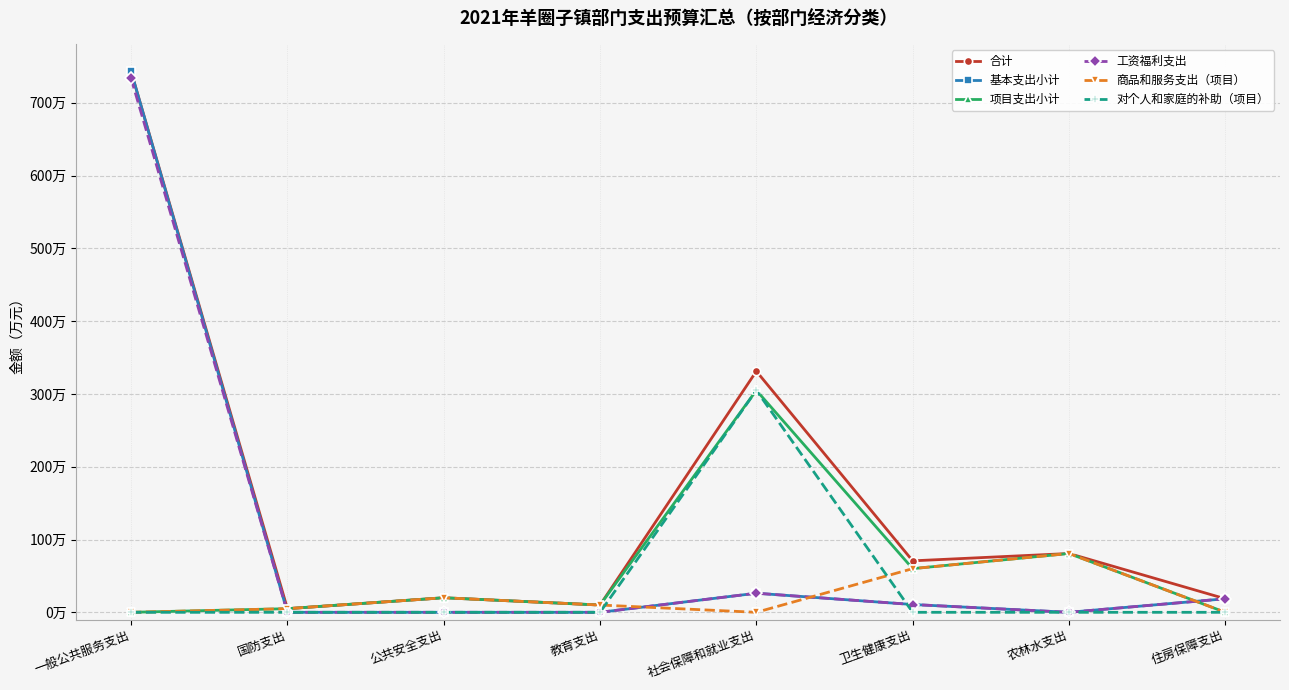

Reading right to left, list all the values displayed in this chart.

合计: 住房保障支出=18.6	农林水支出=80.8	卫生健康支出=70.7	社会保障和就业支出=331.2	教育支出=10.0	公共安全支出=20.0	国防支出=5.0	一般公共服务支出=743.0
基本支出小计: 住房保障支出=18.6	农林水支出=0.0	卫生健康支出=10.7	社会保障和就业支出=26.2	教育支出=0.0	公共安全支出=0.0	国防支出=0.0	一般公共服务支出=743.0
项目支出小计: 住房保障支出=0.0	农林水支出=80.8	卫生健康支出=60.0	社会保障和就业支出=305.0	教育支出=10.0	公共安全支出=20.0	国防支出=5.0	一般公共服务支出=0.0
工资福利支出: 住房保障支出=18.6	农林水支出=0.0	卫生健康支出=10.7	社会保障和就业支出=26.2	教育支出=0.0	公共安全支出=0.0	国防支出=0.0	一般公共服务支出=733.4
商品和服务支出（项目）: 住房保障支出=0.0	农林水支出=80.8	卫生健康支出=60.0	社会保障和就业支出=0.0	教育支出=10.0	公共安全支出=20.0	国防支出=5.0	一般公共服务支出=0.0
对个人和家庭的补助（项目）: 住房保障支出=0.0	农林水支出=0.0	卫生健康支出=0.0	社会保障和就业支出=305.0	教育支出=0.0	公共安全支出=0.0	国防支出=0.0	一般公共服务支出=0.0